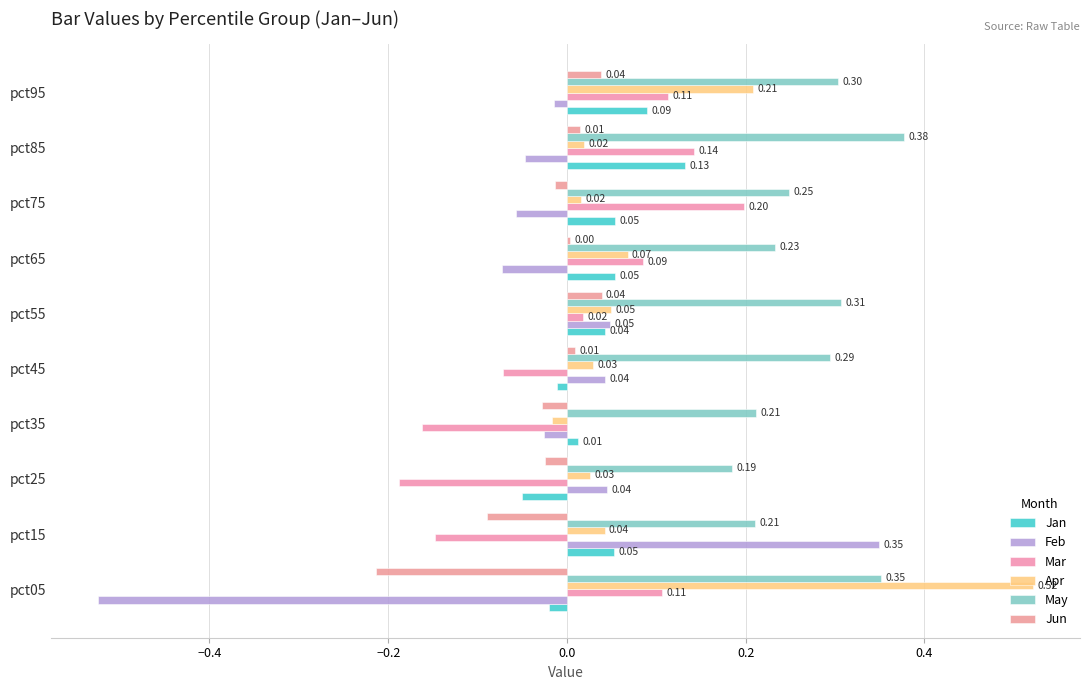

Reading left to right, extract all data points from this chart.

Jan: -0.0	0.1	-0.1	0.0	-0.0	0.0	0.1	0.1	0.1	0.1
Feb: -0.5	0.3	0.0	-0.0	0.0	0.0	-0.1	-0.1	-0.0	-0.0
Mar: 0.1	-0.1	-0.2	-0.2	-0.1	0.0	0.1	0.2	0.1	0.1
Apr: 0.5	0.0	0.0	-0.0	0.0	0.0	0.1	0.0	0.0	0.2
May: 0.4	0.2	0.2	0.2	0.3	0.3	0.2	0.2	0.4	0.3
Jun: -0.2	-0.1	-0.0	-0.0	0.0	0.0	0.0	-0.0	0.0	0.0